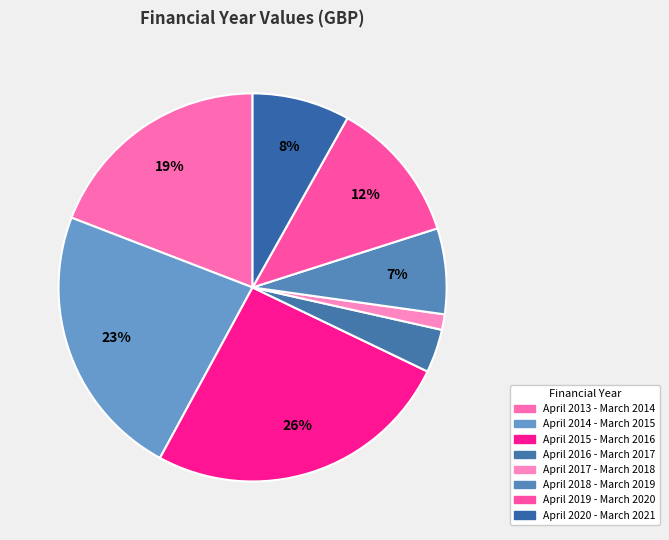

How many slices are in this pie chart?

8